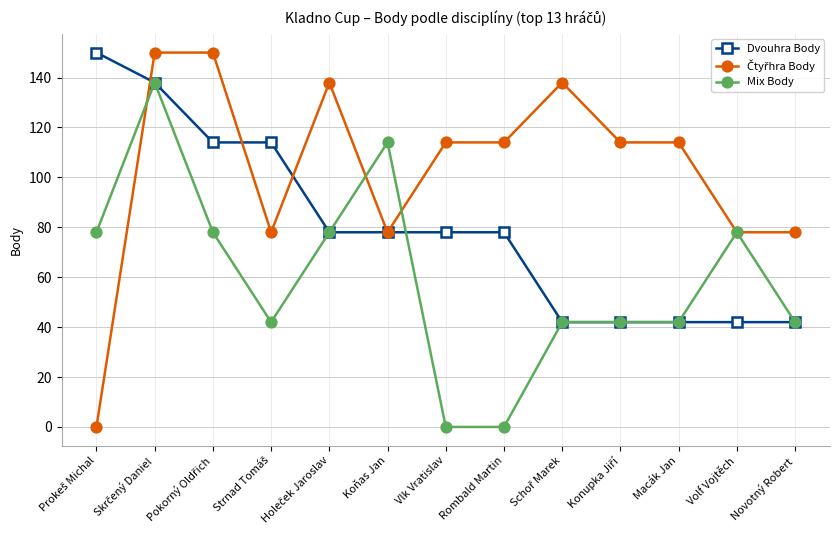

What is the total value across all series at Macák Jan?

198